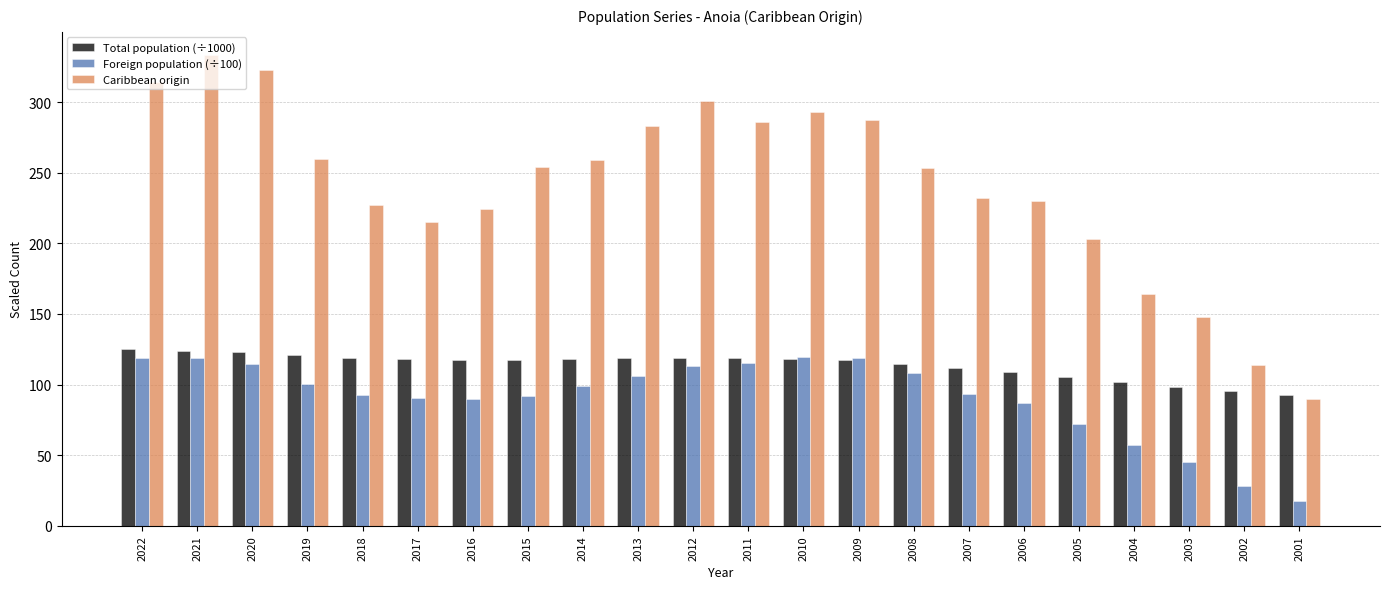

What is the approximate value of Total population (÷1000) at 2004?

101.7